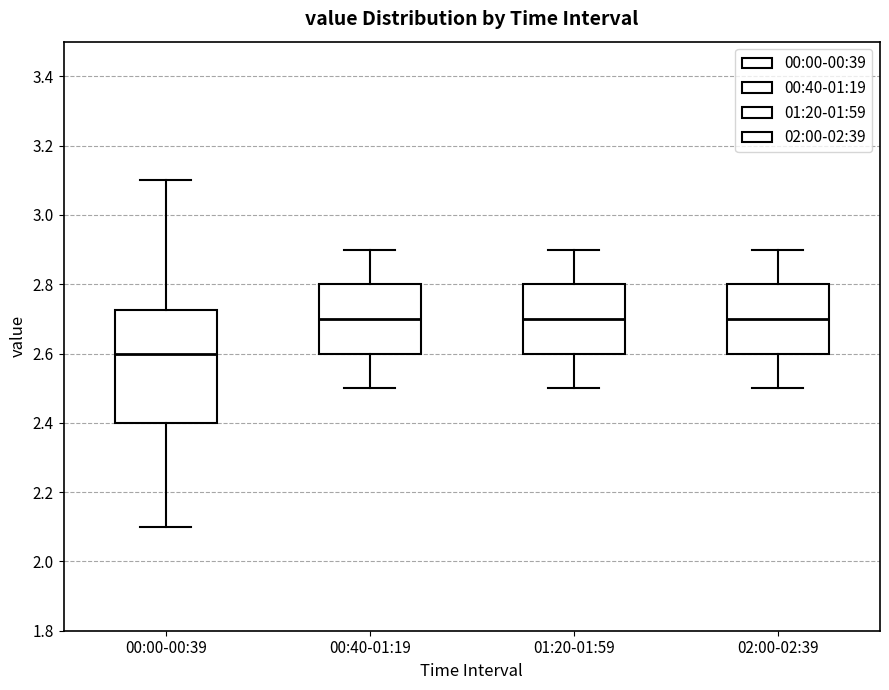

Reading left to right, transcribe this box plot: for each box, give where its median line is, the range the box spans, and where its two whiskers end, as read against the y-axis. The values are not printed on the chart, so give them approximately, as read against the axis.

00:00-00:39: median 2.60, box 2.40 to 2.72, whiskers 2.10 to 3.10
00:40-01:19: median 2.70, box 2.60 to 2.80, whiskers 2.50 to 2.90
01:20-01:59: median 2.70, box 2.60 to 2.80, whiskers 2.50 to 2.90
02:00-02:39: median 2.70, box 2.60 to 2.80, whiskers 2.50 to 2.90